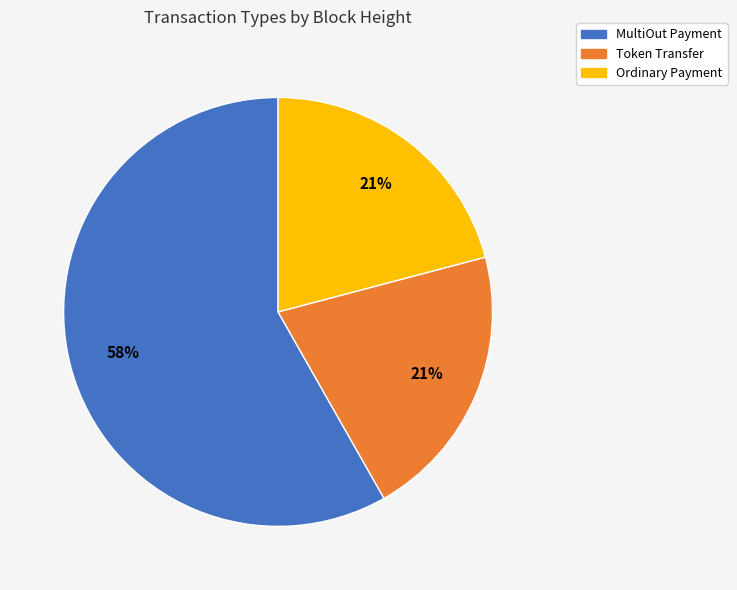

Approximately how many times larger is the value at Ordinary Payment compared to MultiOut Payment?

0.4